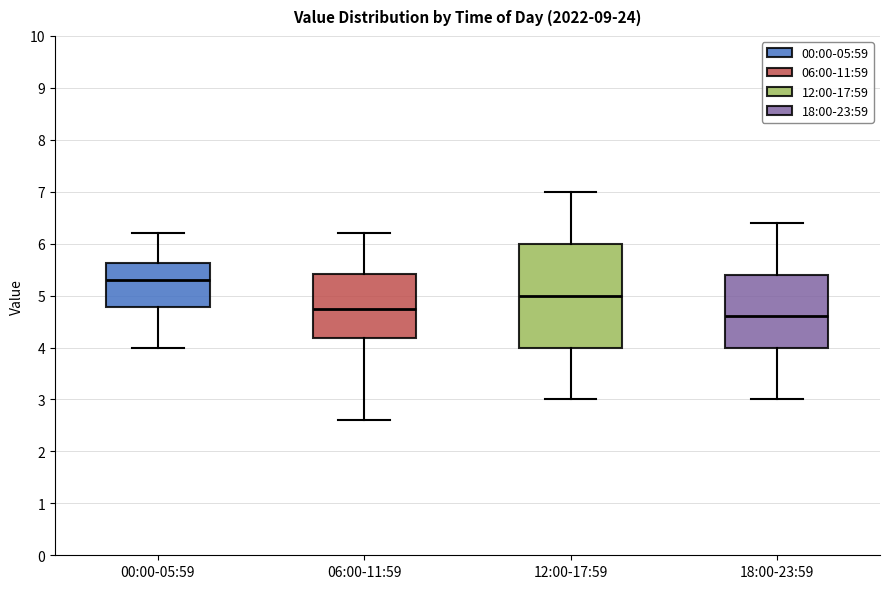

Where does the upper whisker of the box for 18:00-23:59 end on the y-axis? The values are not printed on the chart, so give them approximately, as read against the axis.

6.4